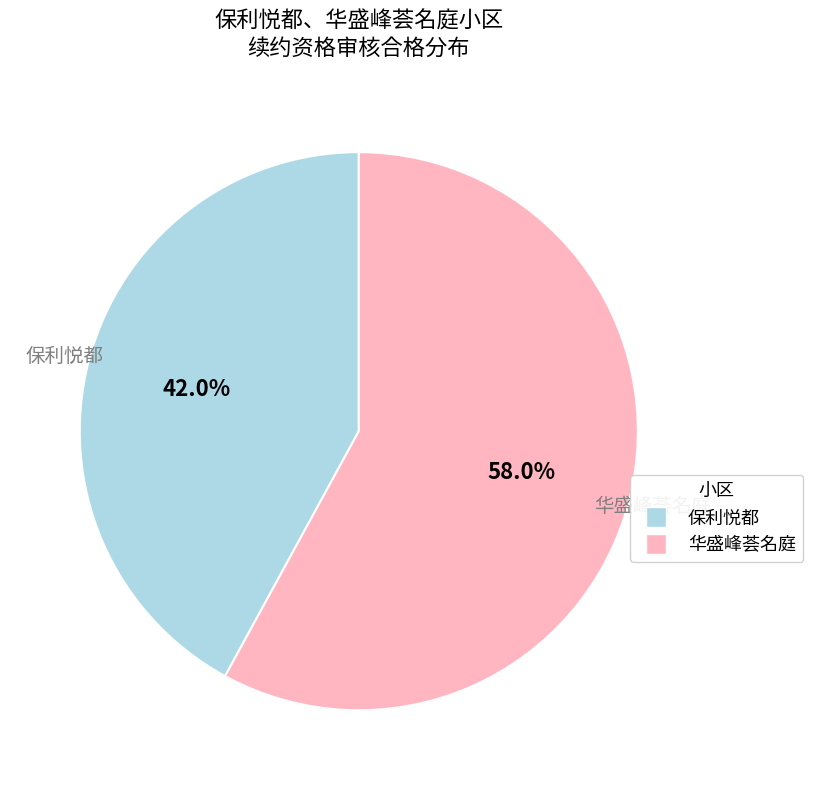

To the nearest percent, what percentage of the pie is 华盛峰荟名庭?

58%